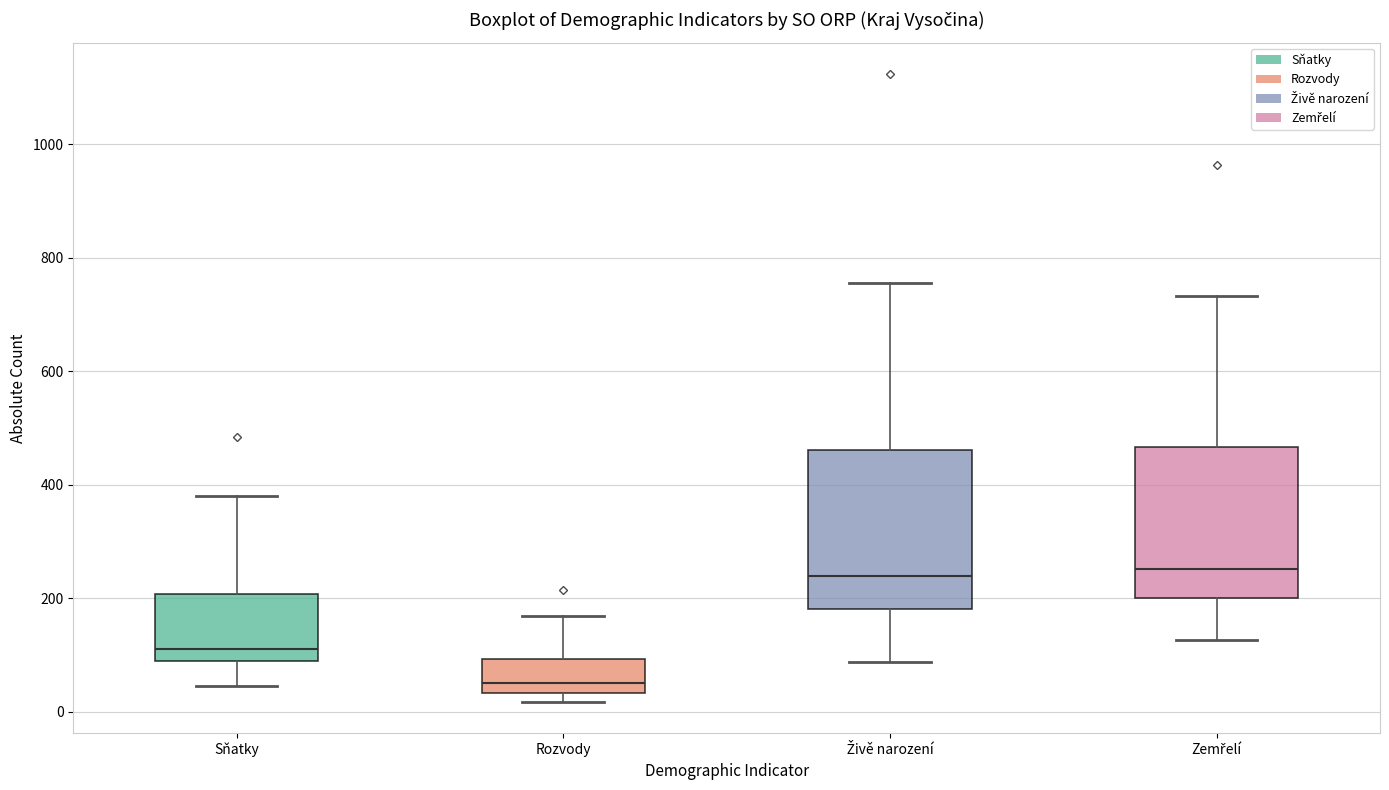

Reading left to right, read every box against the y-axis: the position of its median line, the range the box covers, and the ends of its whiskers. The values are not printed on the chart, so give them approximately, as read against the axis.

Sňatky: median 120, box 80 to 200, whiskers 40 to 380
Rozvody: median 60, box 40 to 100, whiskers 20 to 160
Živě narození: median 240, box 180 to 460, whiskers 80 to 760
Zemřelí: median 260, box 200 to 460, whiskers 120 to 740